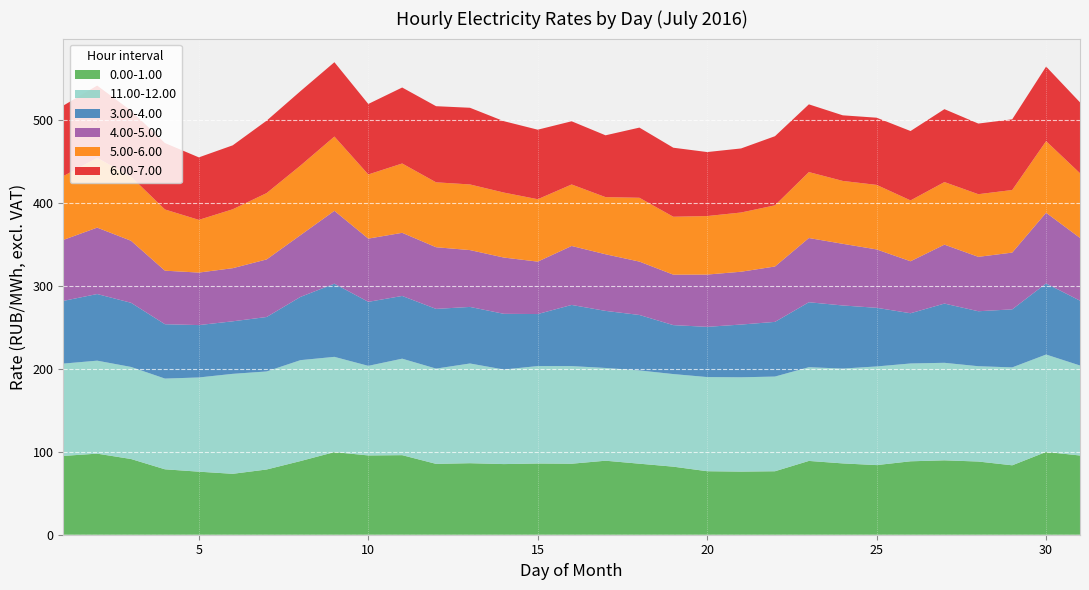

Reading left to right, transcribe all the data shown in this chart.

0.00-1.00: 95.1	97.8	91.4	79.0	76.1	73.5	78.7	88.9	99.7	95.7	96.0	85.5	86.3	85.2	86.0	85.7	89.3	85.7	82.1	76.6	76.2	76.6	89.1	86.1	84.0	88.6	89.8	88.3	83.8	99.9	95.6
11.00-12.00: 111.4	112.2	111.1	109.5	113.7	120.6	118.3	121.8	114.9	108.1	116.5	115.0	120.3	114.1	117.6	117.8	111.9	112.5	111.8	113.6	113.8	114.3	113.1	114.5	119.0	118.0	117.7	115.0	118.2	117.5	108.6
3.00-4.00: 75.7	80.4	77.5	65.6	63.2	63.4	65.7	76.3	88.3	77.2	75.7	72.0	68.3	67.2	62.8	73.8	68.9	66.9	59.1	60.6	63.6	66.0	78.4	76.2	70.8	60.6	71.5	66.3	70.0	85.8	78.2
4.00-5.00: 73.6	80.2	74.8	64.6	63.4	64.1	69.5	74.5	87.9	76.3	76.2	74.4	68.6	67.9	63.3	71.2	68.3	64.4	60.9	63.1	63.8	66.9	77.5	74.4	70.5	62.7	71.1	65.7	68.5	85.3	75.7
5.00-6.00: 77.0	84.2	77.4	73.9	63.6	71.1	80.1	84.0	89.6	77.4	83.7	78.3	79.2	78.4	75.3	74.2	69.0	77.0	69.9	70.6	71.5	73.8	79.6	75.9	77.9	73.5	75.5	75.6	75.5	86.4	78.1
6.00-7.00: 85.1	87.2	79.6	80.2	75.4	77.2	87.4	89.8	89.7	85.1	91.7	91.9	92.5	86.2	83.9	76.3	74.6	84.7	83.3	77.2	77.3	83.4	81.7	79.2	81.1	83.7	88.0	85.2	85.3	90.0	85.5